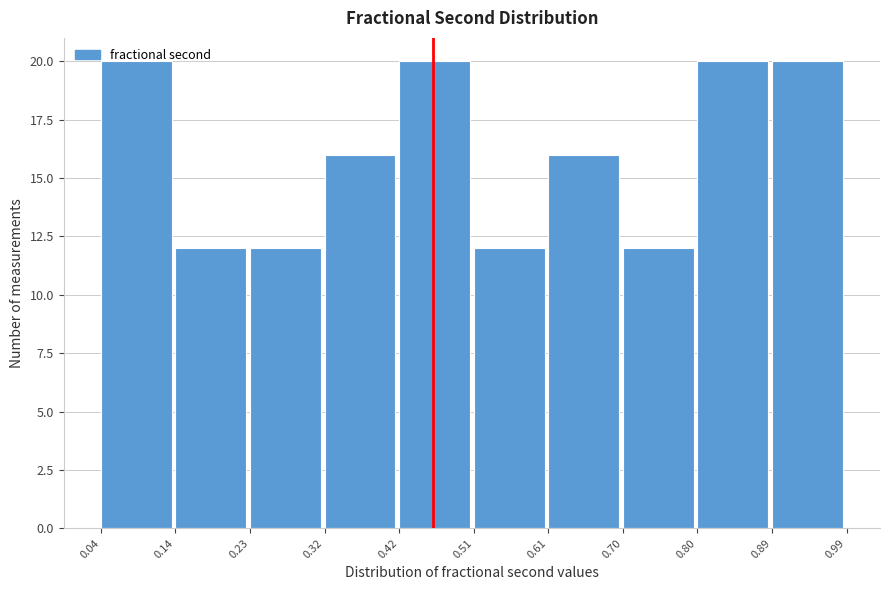

Reading left to right, transcribe this chart: for each bar, give the range it covers on the x-axis and its height. The values are not printed on the chart, so give them approximately, as read against the axis.

0.04 to 0.14: 20
0.14 to 0.23: 12
0.23 to 0.32: 12
0.32 to 0.42: 16
0.42 to 0.51: 20
0.51 to 0.61: 12
0.61 to 0.70: 16
0.70 to 0.80: 12
0.80 to 0.89: 20
0.89 to 0.99: 20